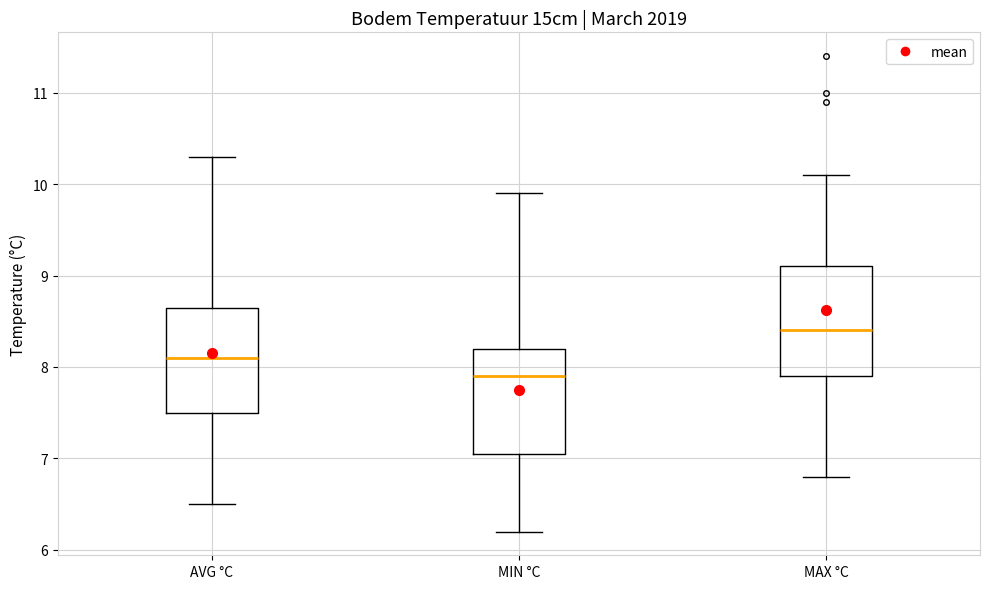

Which box has the highest median line?

MAX °C